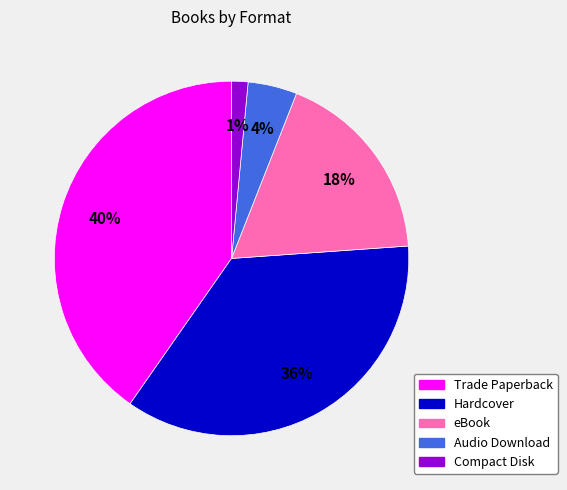

How many segments does this pie chart have?

5